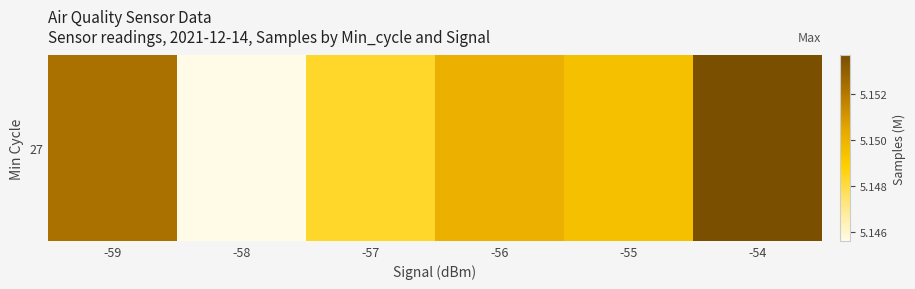

At which category does the chart reach its minimum across all series?

-58